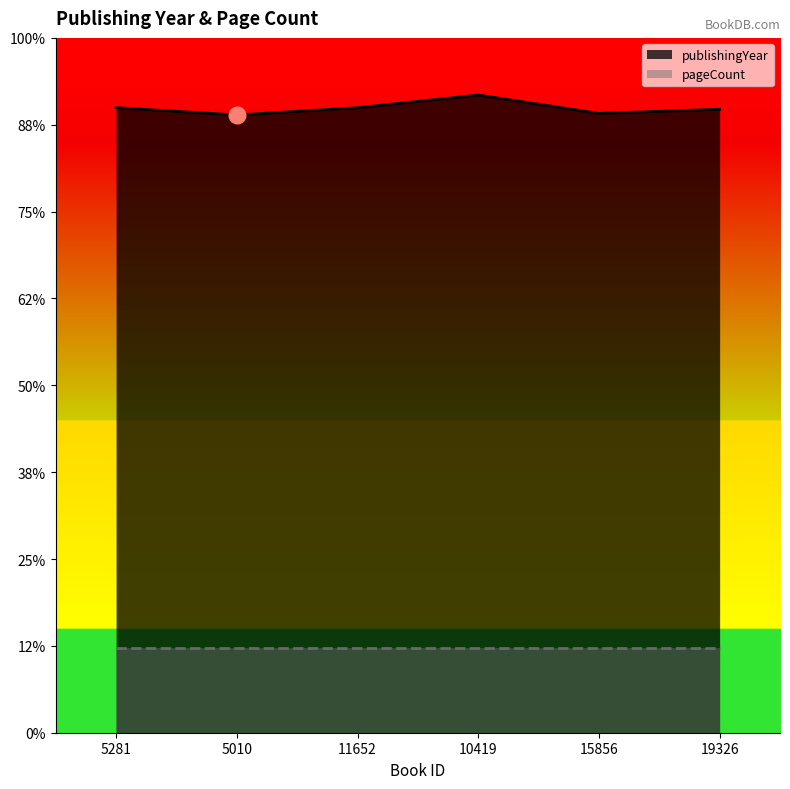

The chart shows a value of 1979 at 5281. True or false?

True